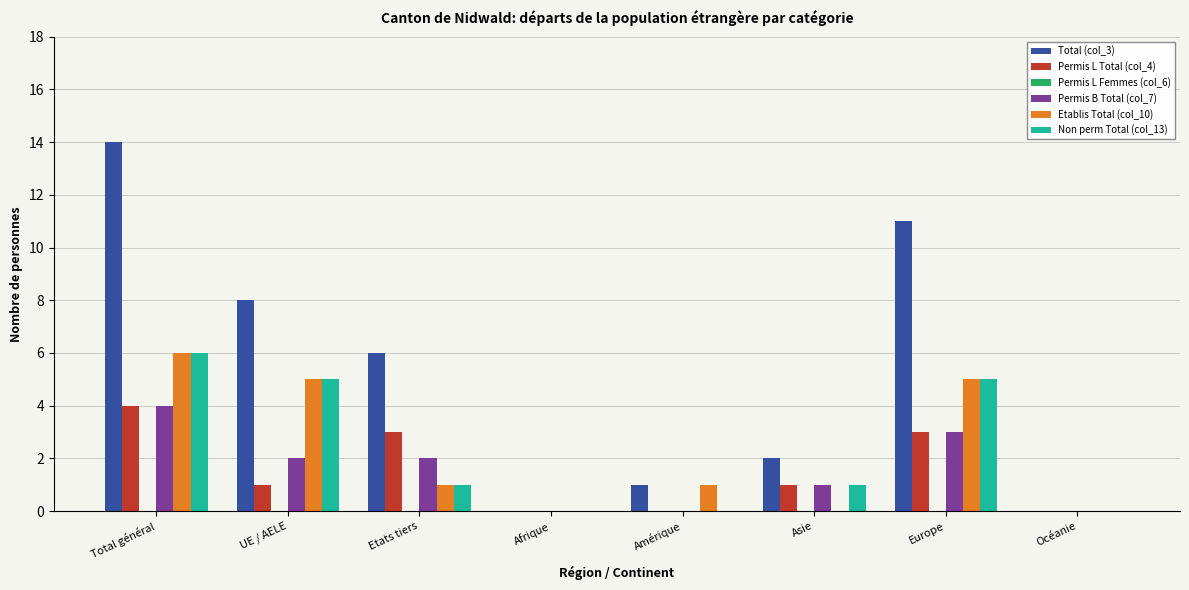

Which series has the widest spread of values?

Total (col_3)